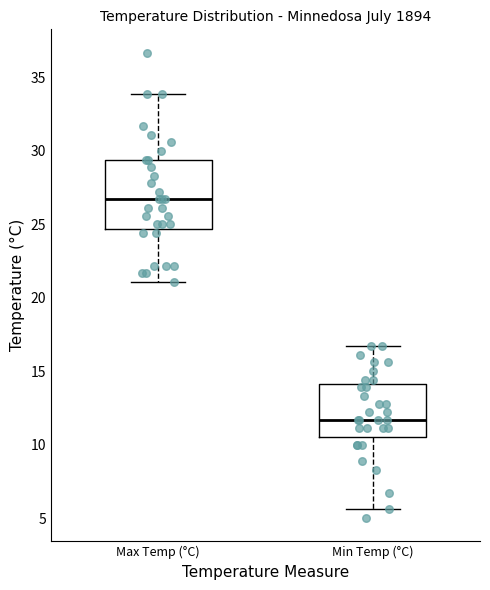

Which box's median line is the highest?

Max Temp (°C)